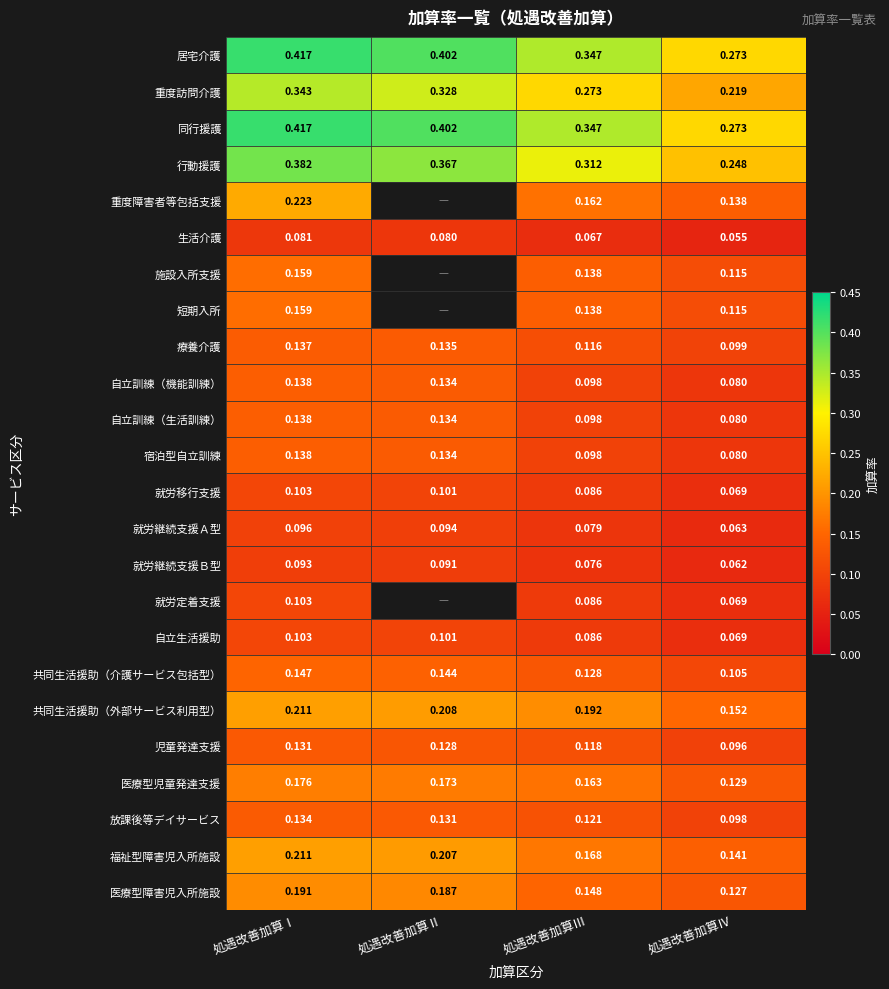

At which label does 放課後等デイサービス reach its peak?

処遇改善加算Ⅰ